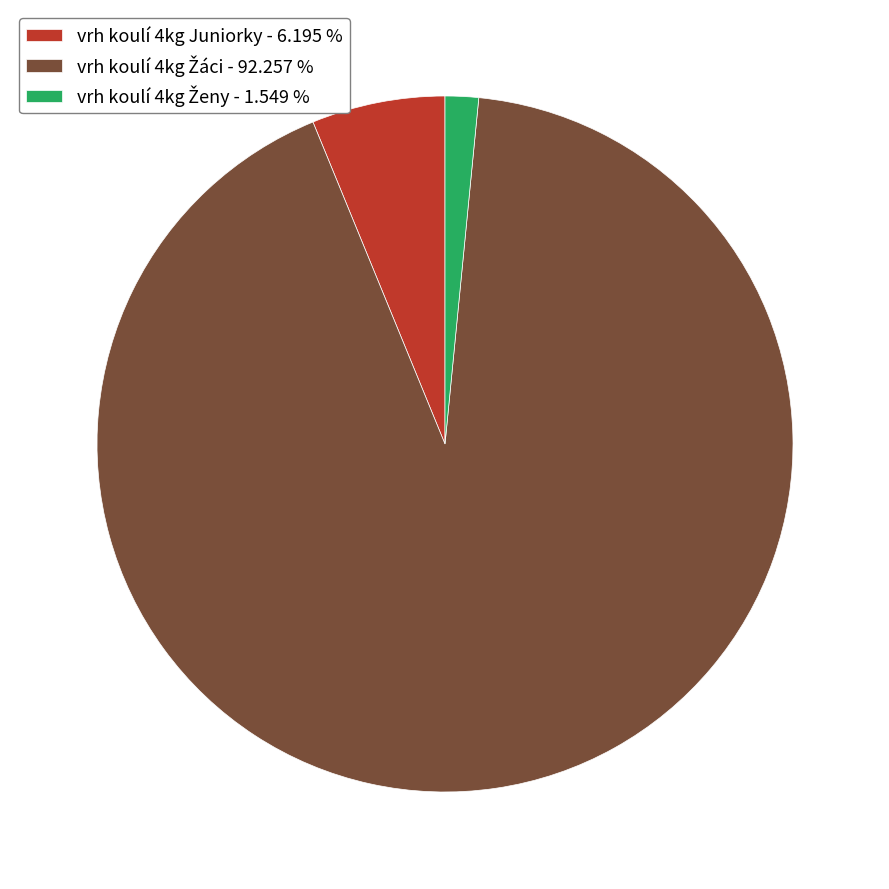

Is there a majority slice in this chart?

Yes